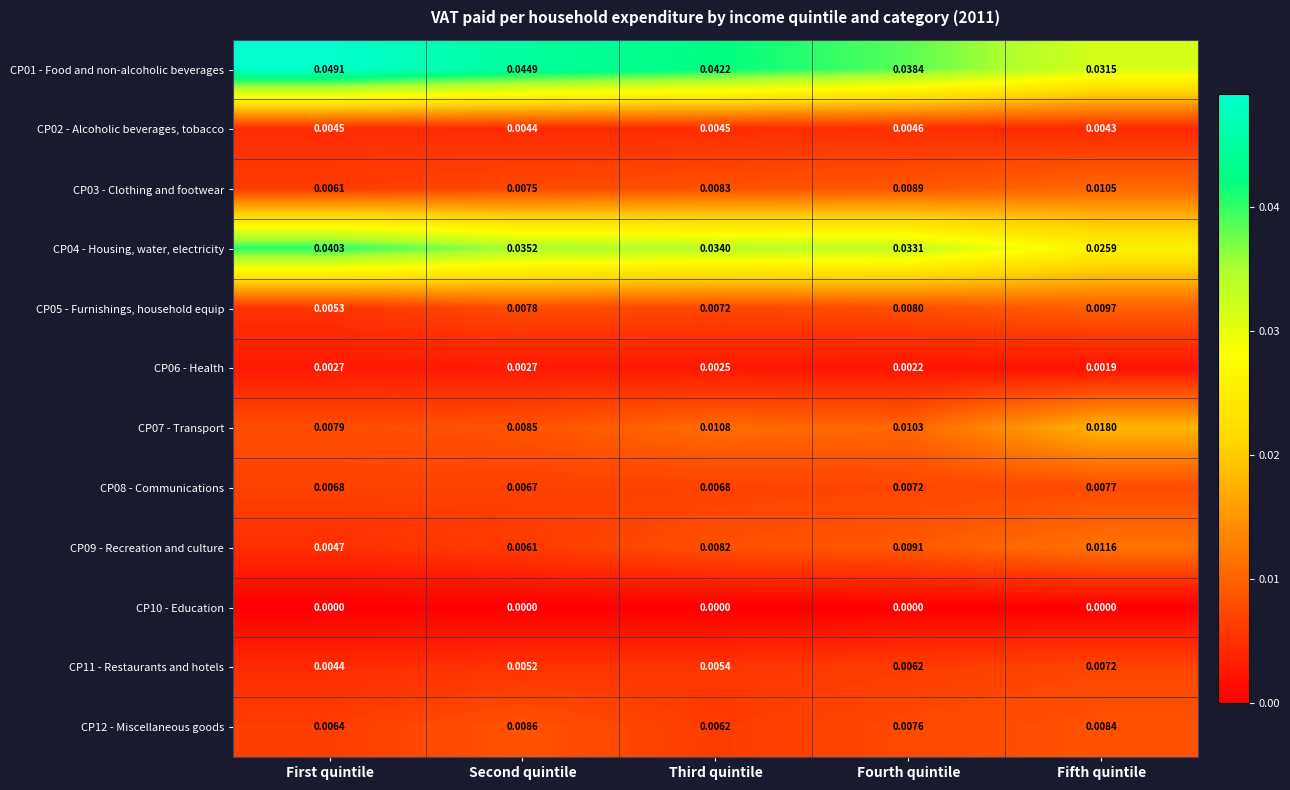

Where is CP01 - Food and non-alcoholic beverages nearest to the value 0?

Fifth quintile